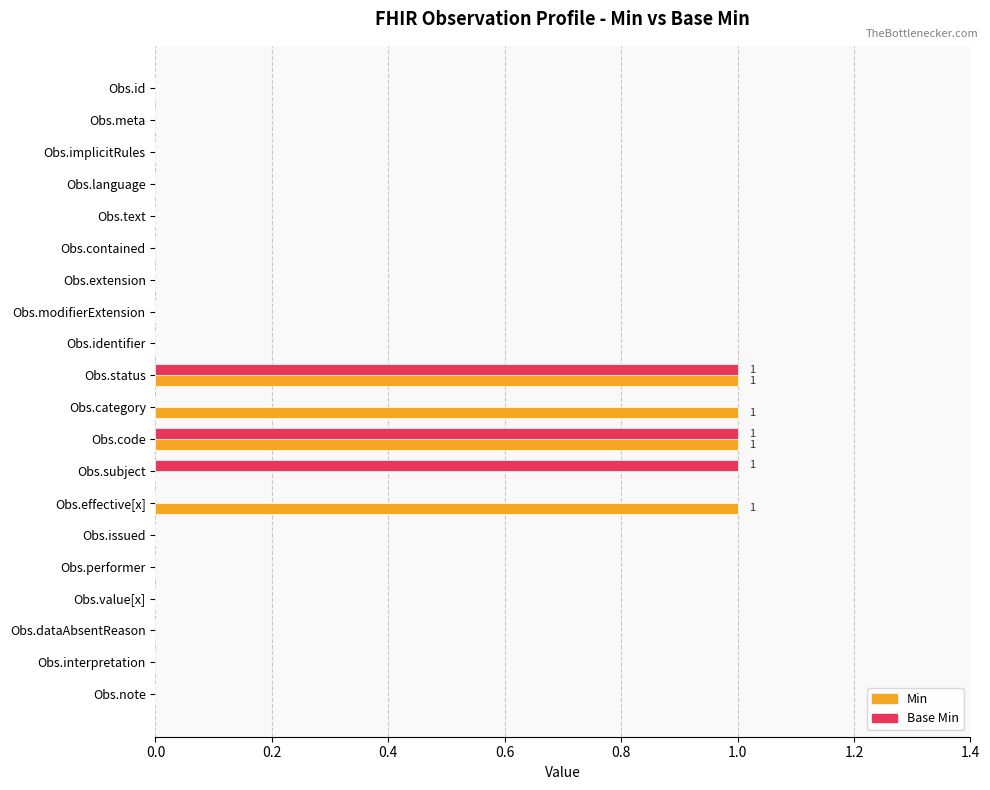

The value of Min at Obs.extension is 0. True or false?

True